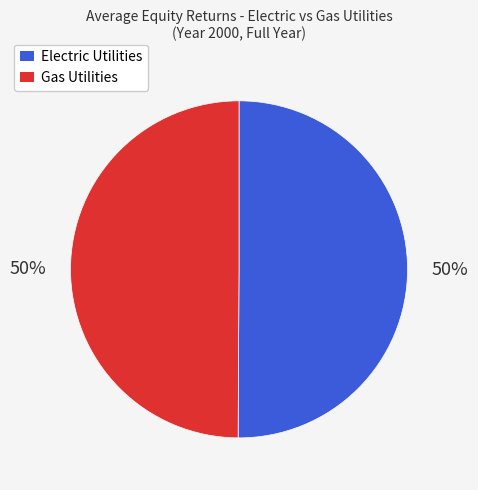

What is the ratio of the value at Electric Utilities to the value at Gas Utilities?

1.0